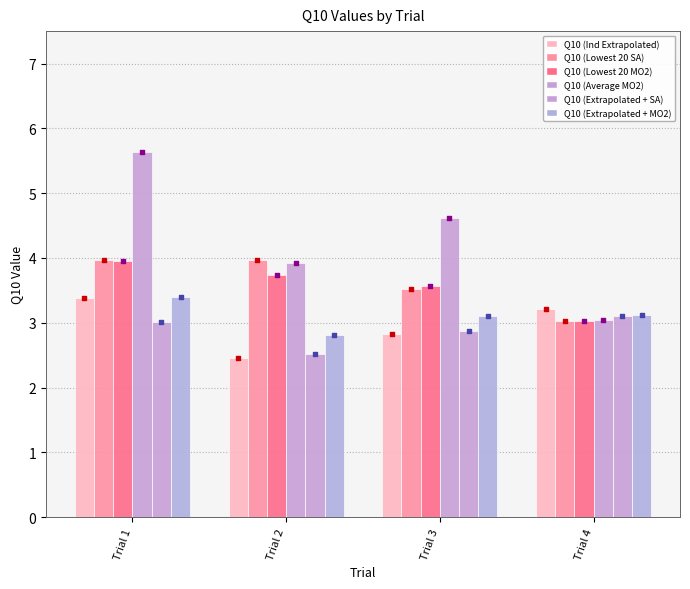

Which series reaches the maximum Y coordinate?

Q10 (Average MO2)